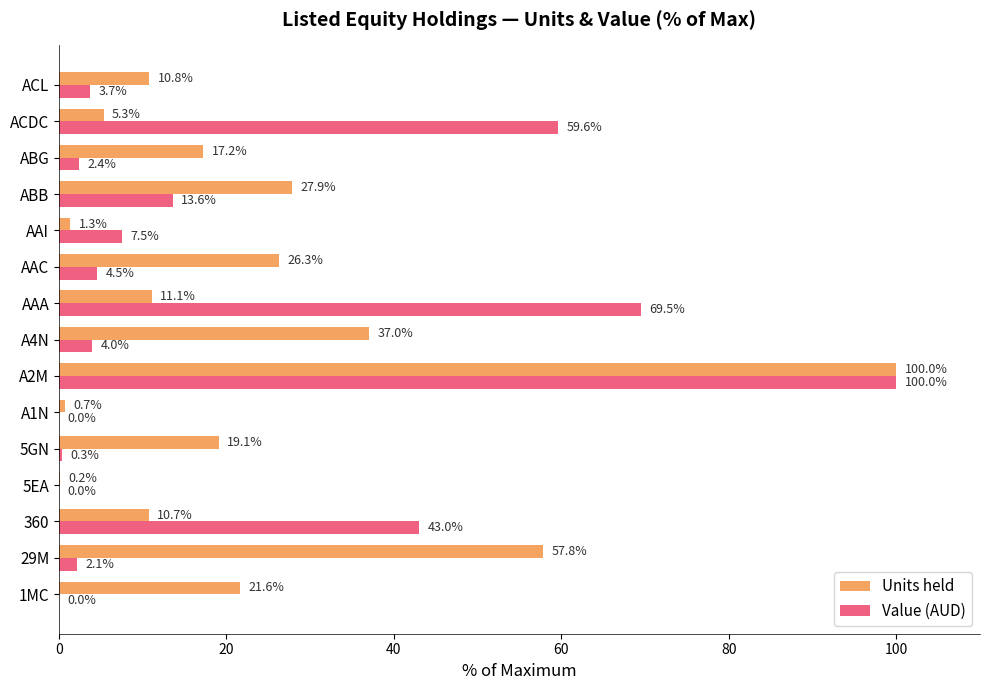

Which series has the largest total across all categories?

Units held